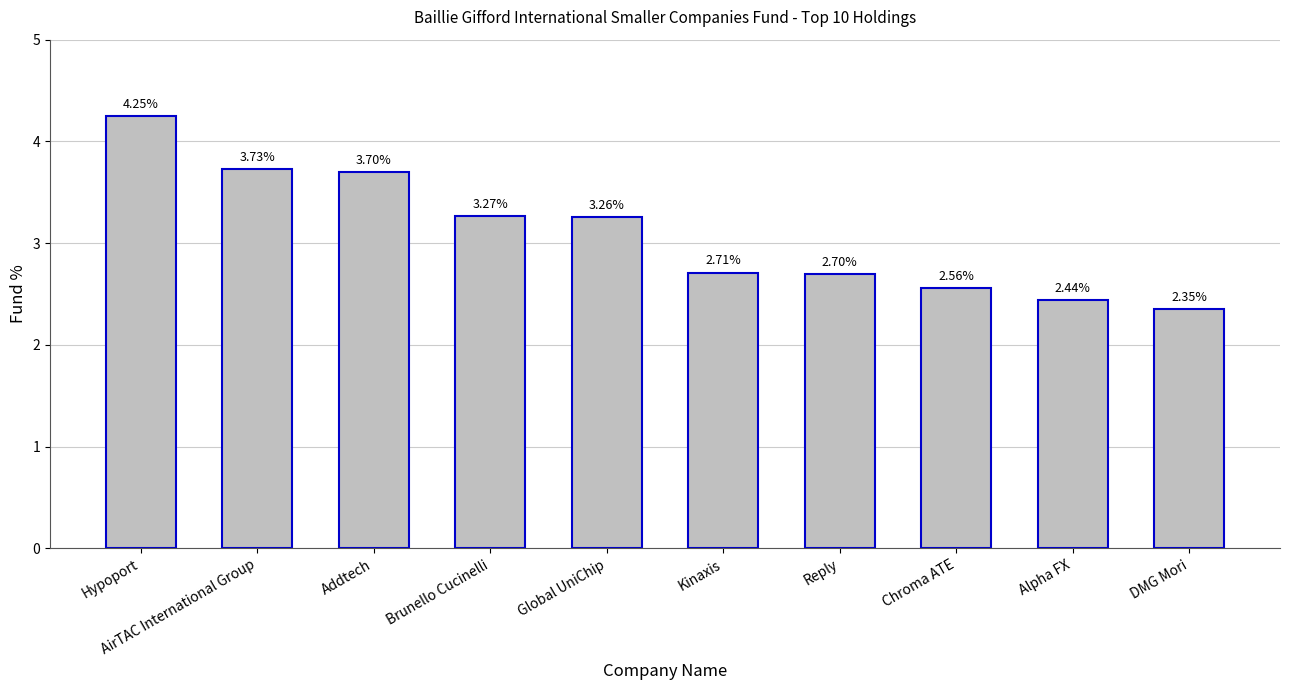

What is the label of the 3rd bar from the left?

Addtech